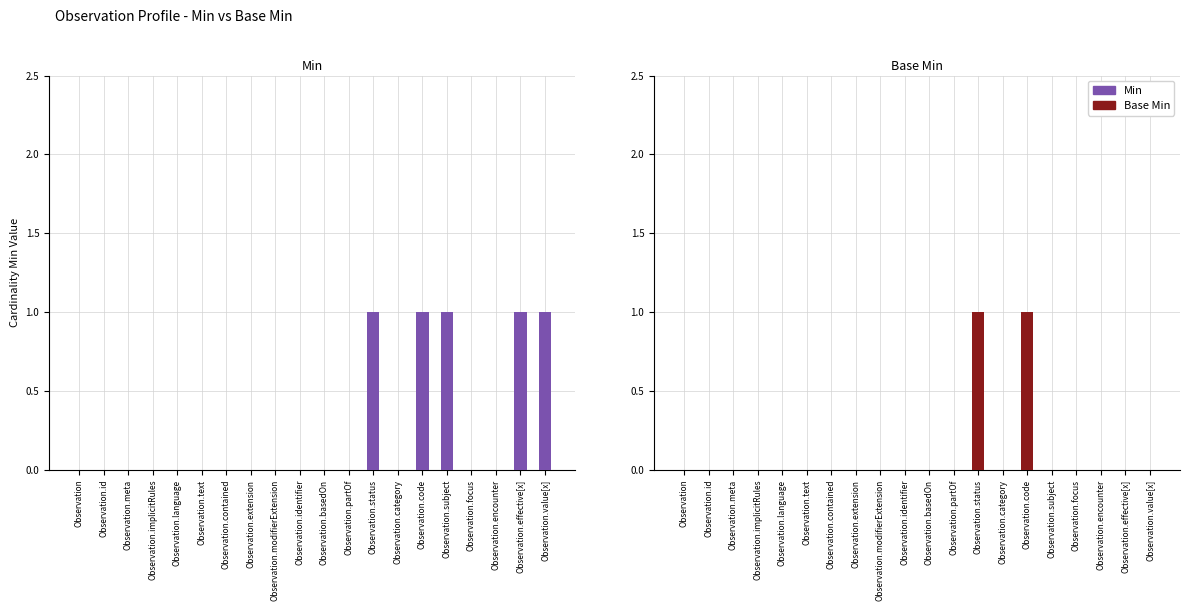

What is the label of the 15th bar from the left?

Observation.code